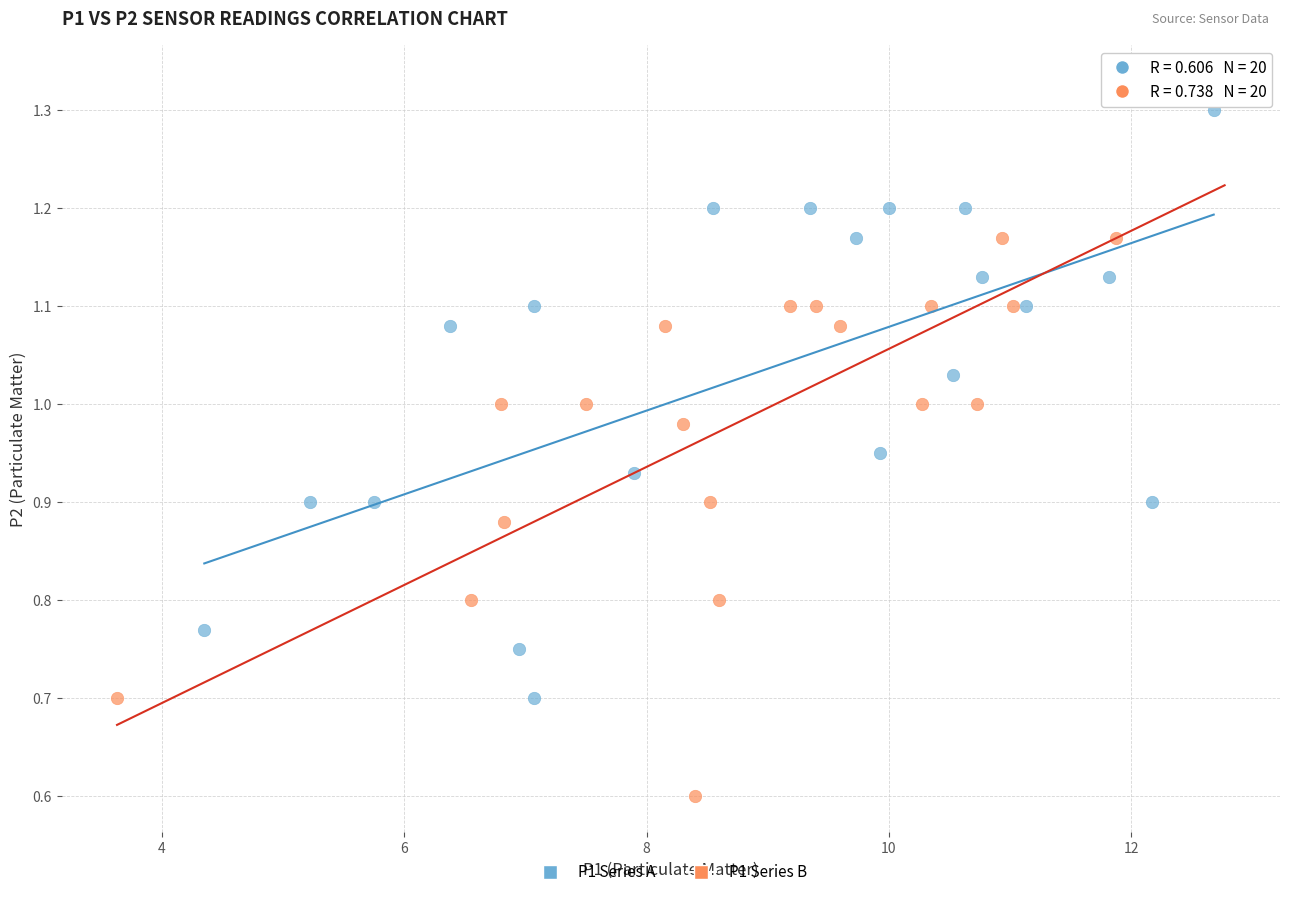

Which series has the largest Y range (max minus min)?

P1 Series B